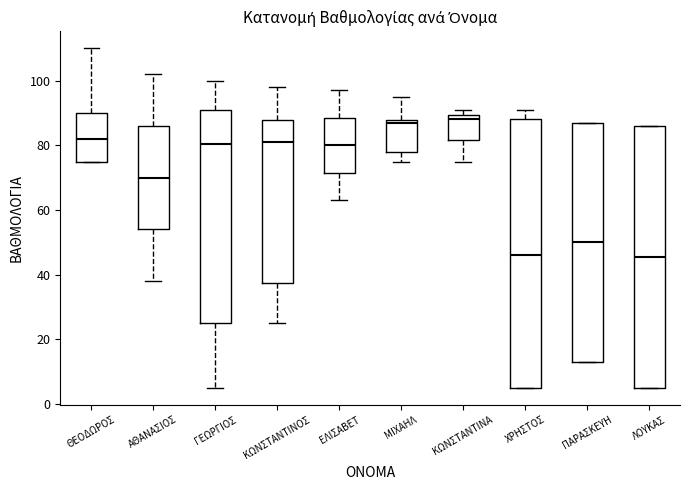

Reading left to right, transcribe this box plot: for each box, give where its median line is, the range the box spans, and where its two whiskers end, as read against the y-axis. The values are not printed on the chart, so give them approximately, as read against the axis.

ΘΕΟΔΩΡΟΣ: median 82, box 76 to 90, whiskers 76 to 110
ΑΘΑΝΑΣΙΟΣ: median 70, box 54 to 86, whiskers 38 to 102
ΓΕΩΡΓΙΟΣ: median 80, box 26 to 92, whiskers 6 to 100
ΚΩΝΣΤΑΝΤΙΝΟΣ: median 82, box 38 to 88, whiskers 26 to 98
ΕΛΙΣΑΒΕΤ: median 80, box 72 to 88, whiskers 64 to 98
ΜΙΧΑΗΛ: median 88 (just below the box's upper edge), box 78 to 88, whiskers 76 to 96
ΚΩΝΣΤΑΝΤΙΝΑ: median 88, box 82 to 90, whiskers 76 to 92
ΧΡΗΣΤΟΣ: median 46, box 6 to 88, whiskers 6 to 92
ΠΑΡΑΣΚΕΥΗ: median 50, box 14 to 88, whiskers 14 to 88
ΛΟΥΚΑΣ: median 46, box 6 to 86, whiskers 6 to 86